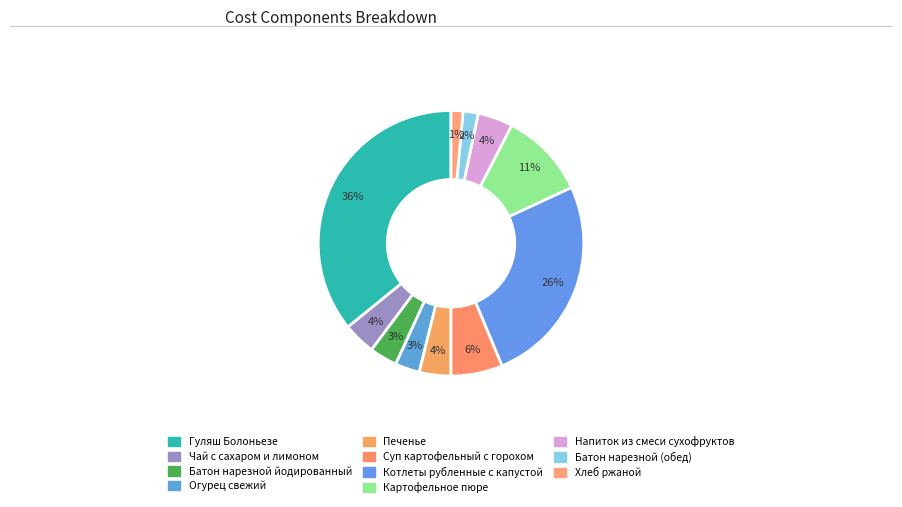

What is the smallest slice in the pie chart?

Хлеб ржаной